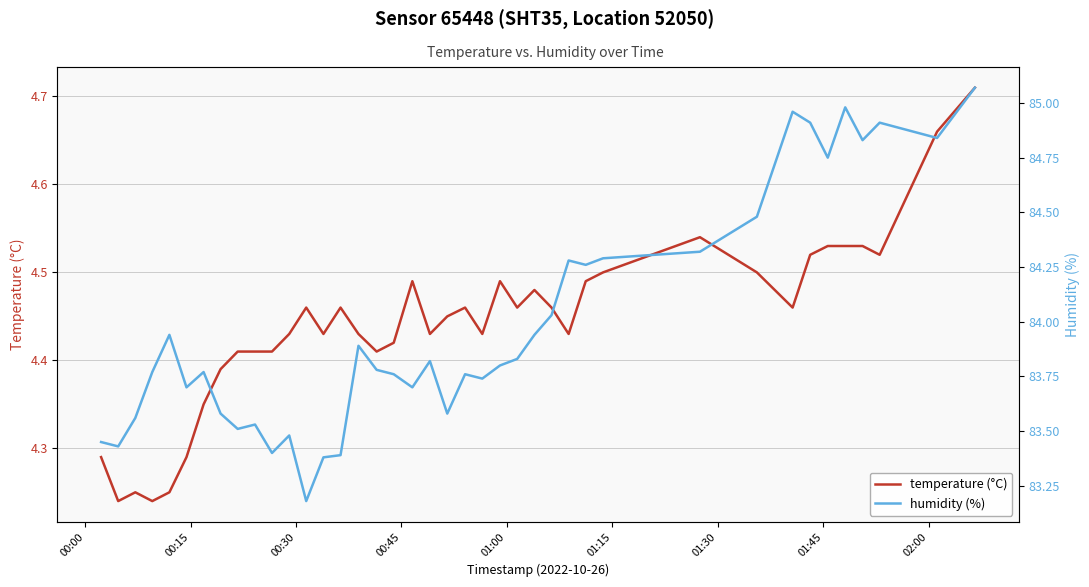

What is the difference between the maximum and minimum values in the temperature (°C) series?

0.5